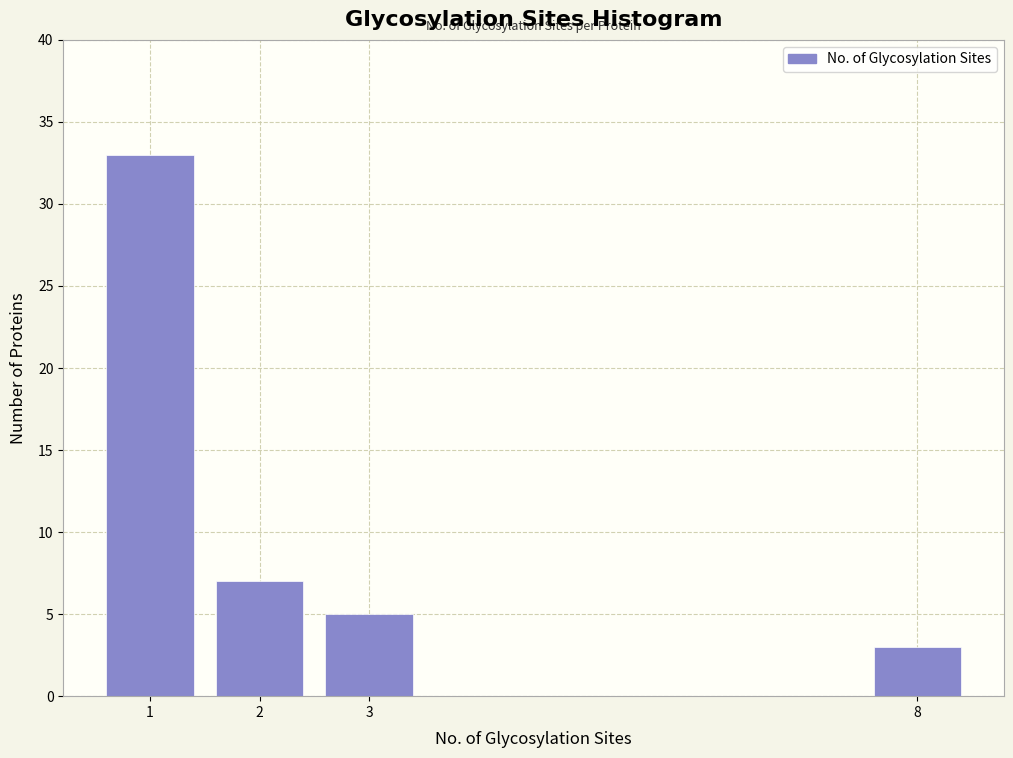

Reading left to right, list all the values displayed in this chart.

1=33	2=7	3=5	8=3